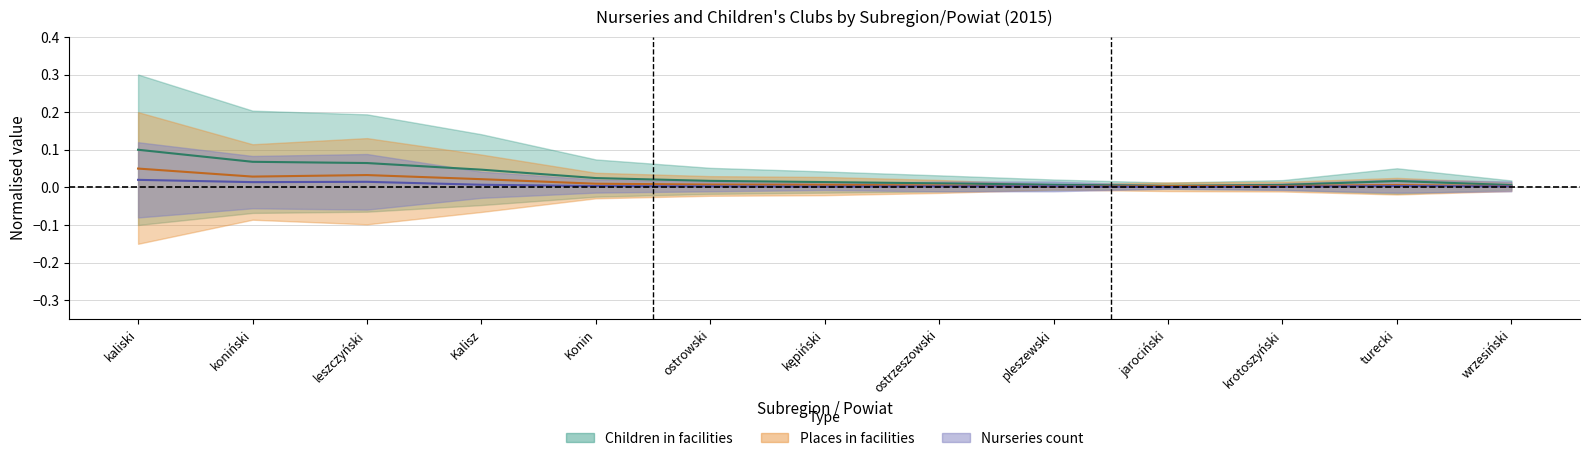

Where is the first local maximum for Children in facilities?

turecki